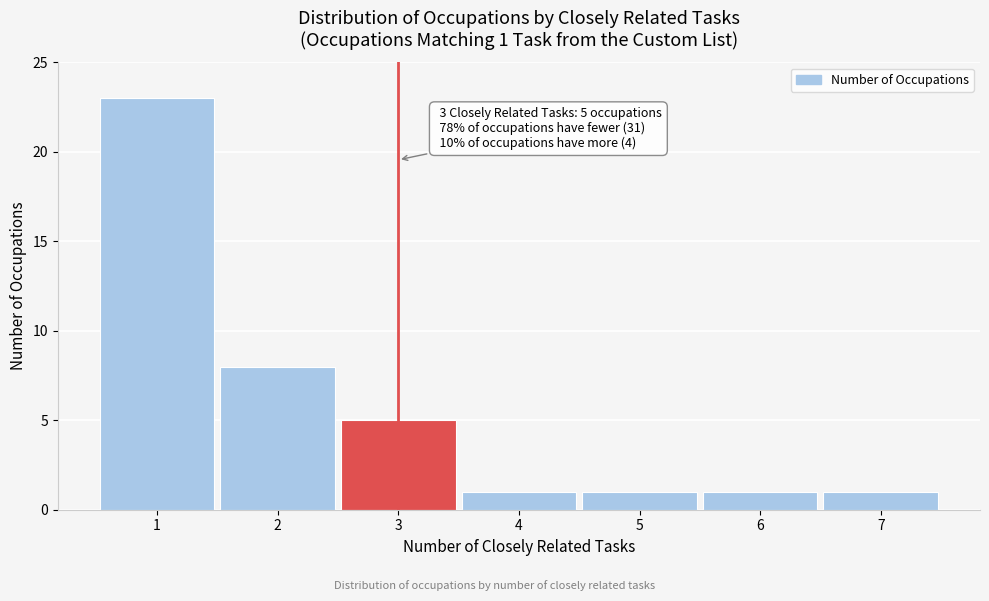

Which range on the x-axis has the tallest bar?

0.5 to 1.5